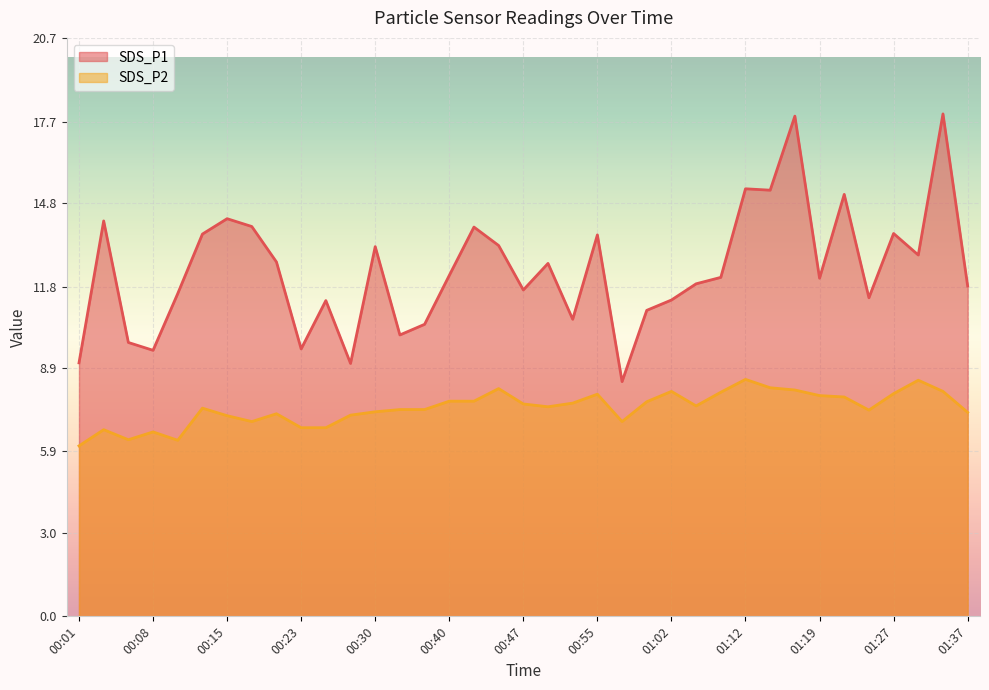

What is the spread (max minus min) of values at 01:12?

6.8